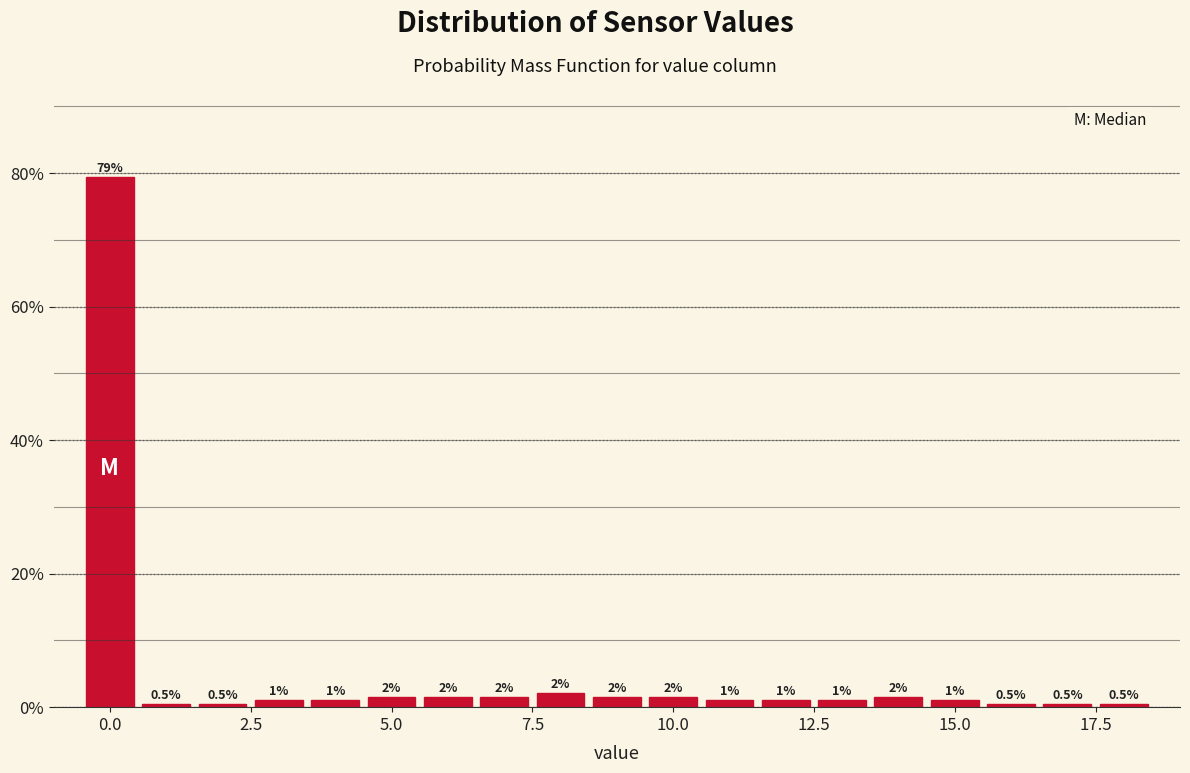

Around what value on the x-axis is the tallest bar? Give the approximate position of its centre, as read against the axis.

0.0